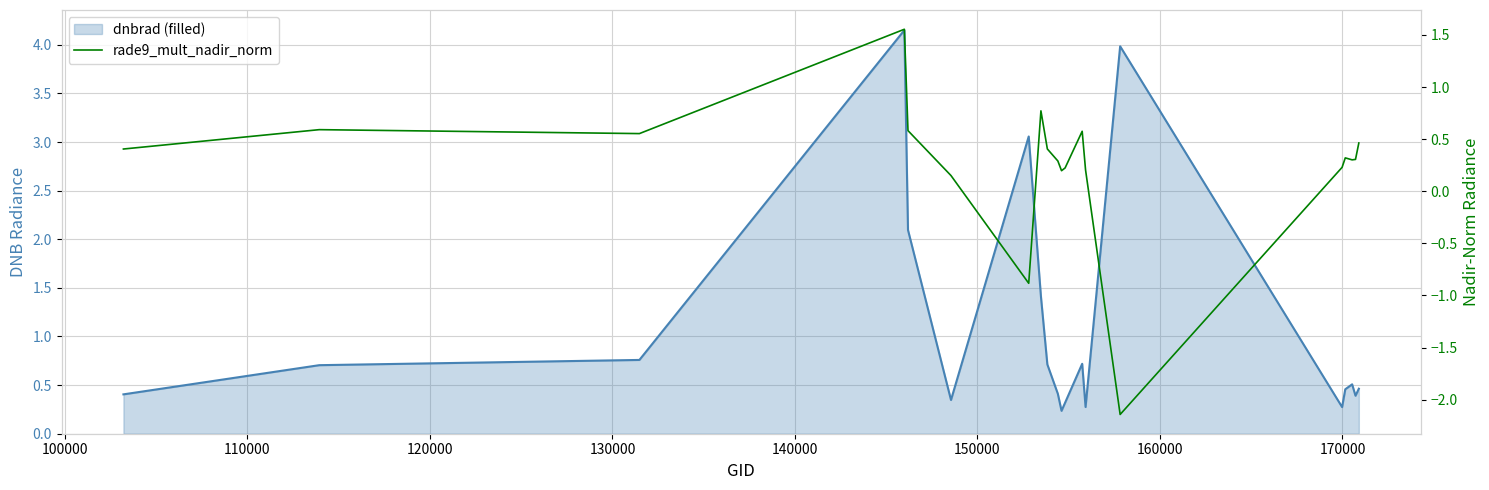

List the series in order of their overall mean, lowest first.

rade9_mult_nadir_norm, dnbrad_line